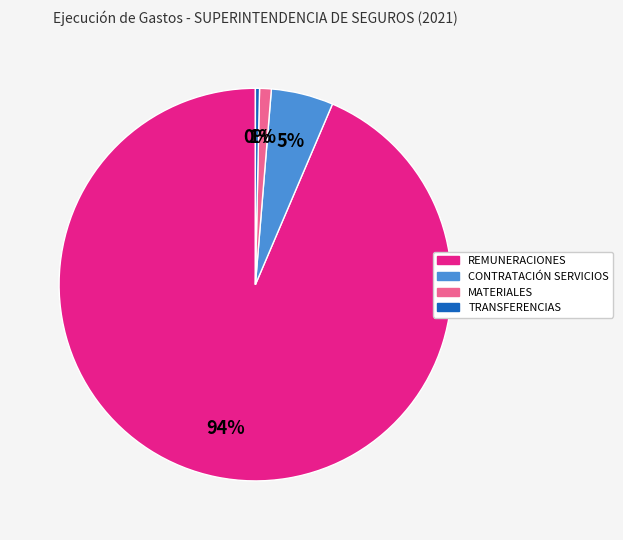

To the nearest percent, what is the average slice percentage?

25%